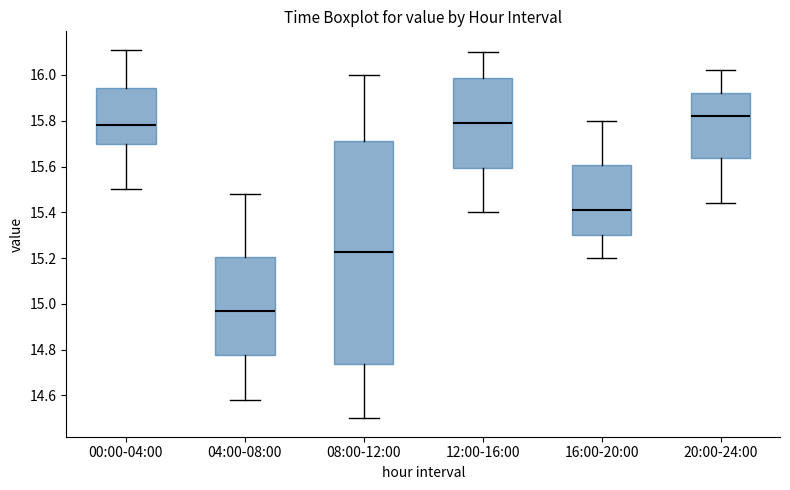

Where does the upper whisker of the box for 16:00-20:00 end on the y-axis? The values are not printed on the chart, so give them approximately, as read against the axis.

15.80